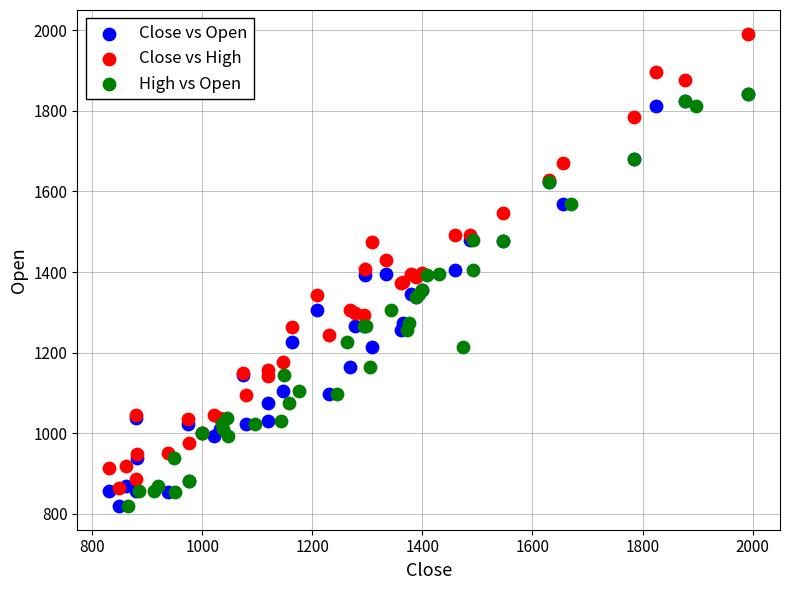

Which series has the largest Y range (max minus min)?

Close vs High